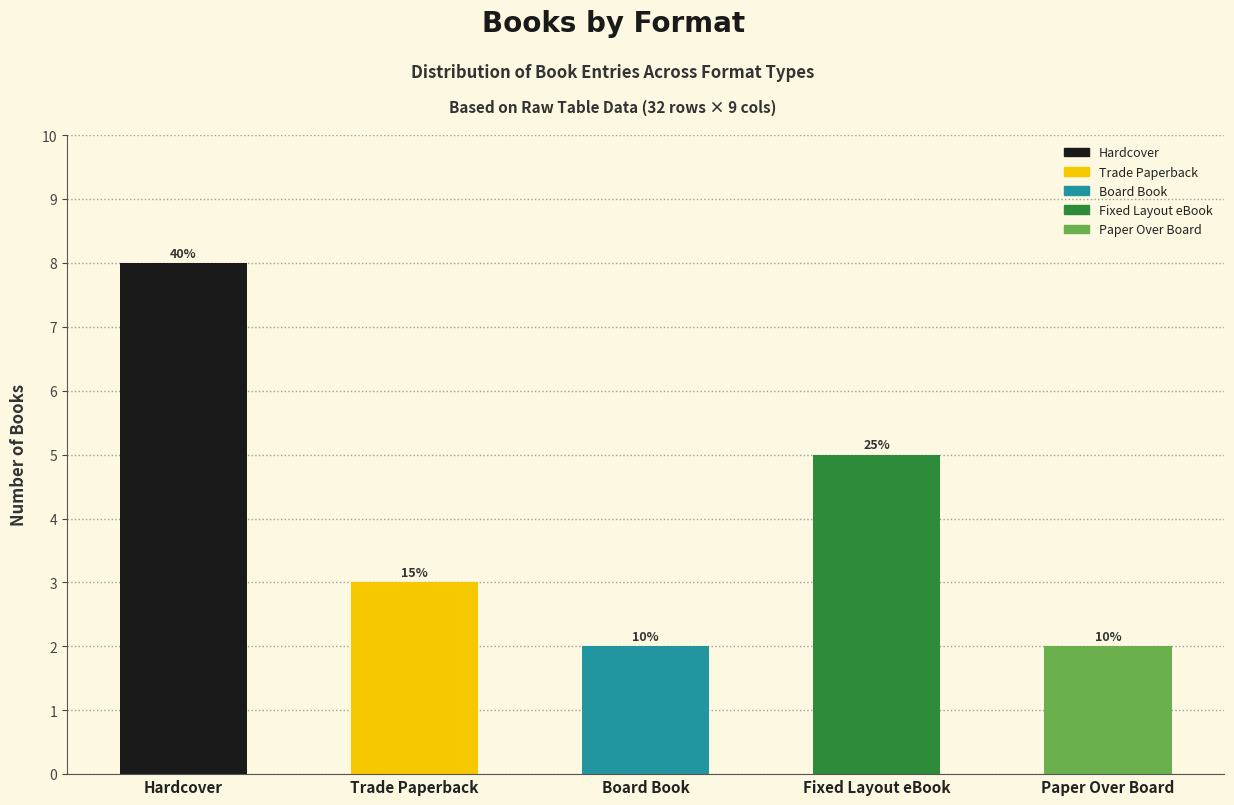

How many bars are there in total?

5